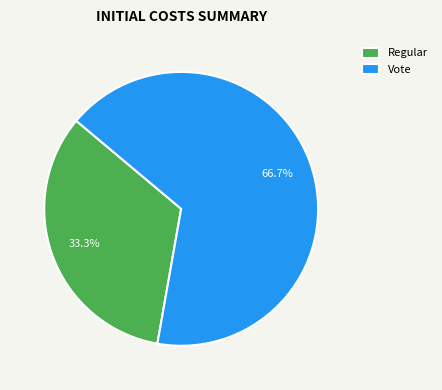

True or false: Regular accounts for 38% of the total.

False